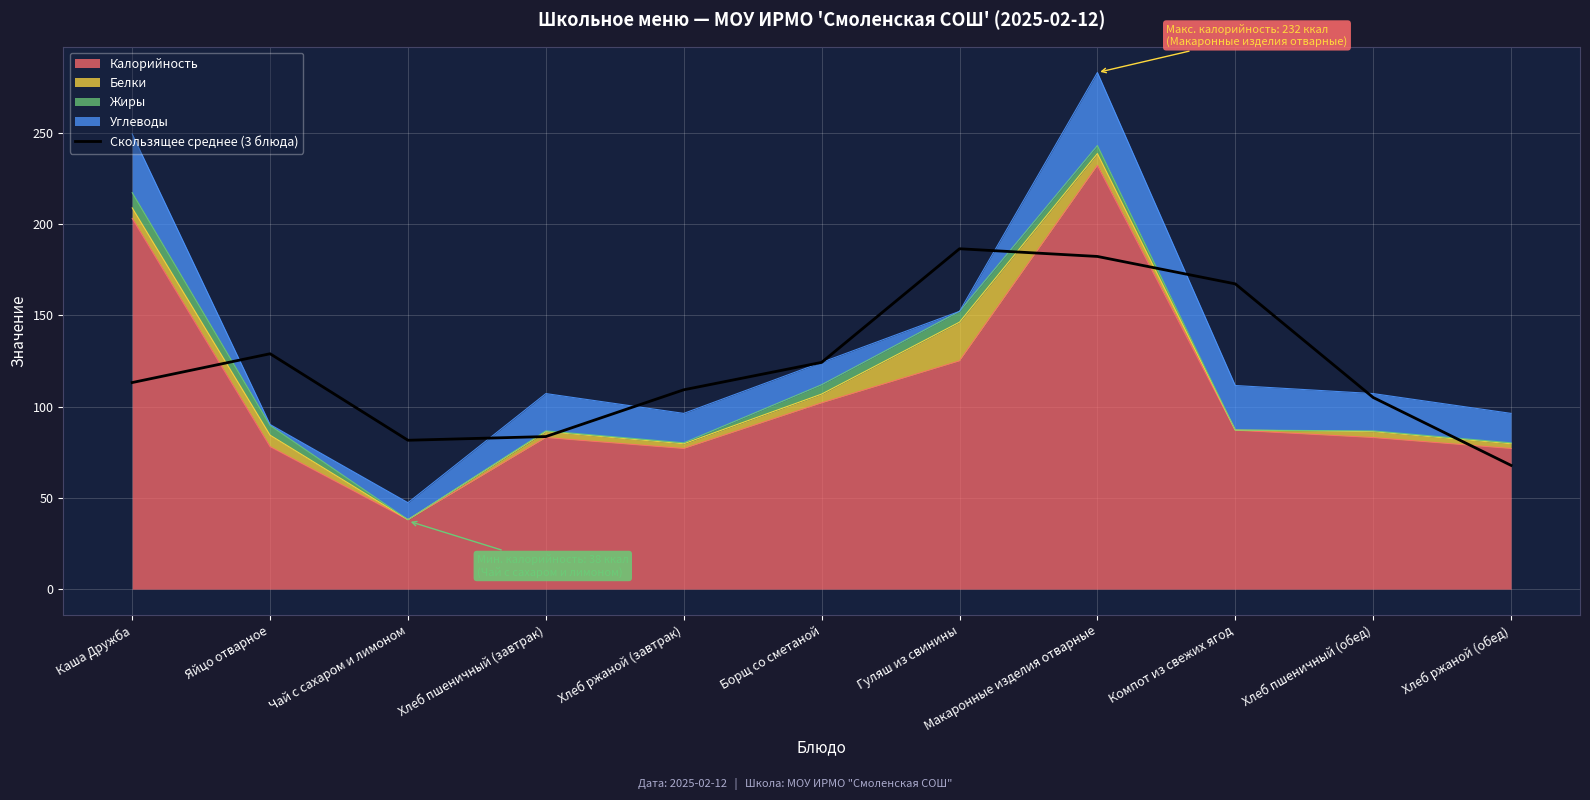

What is the minimum value shown in the chart?

67.8